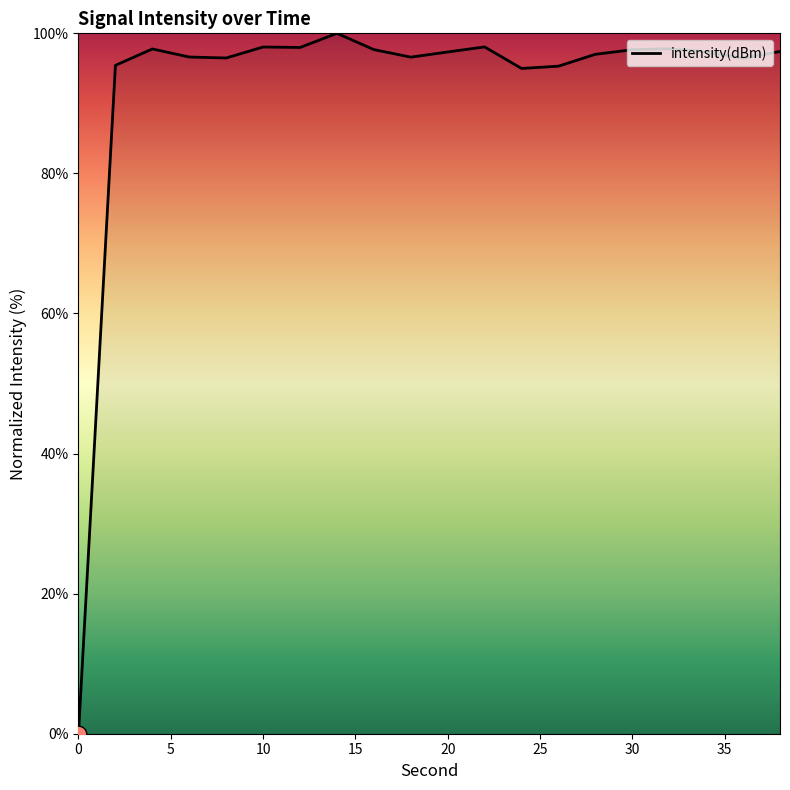

What is the maximum value shown in the chart?

100.0